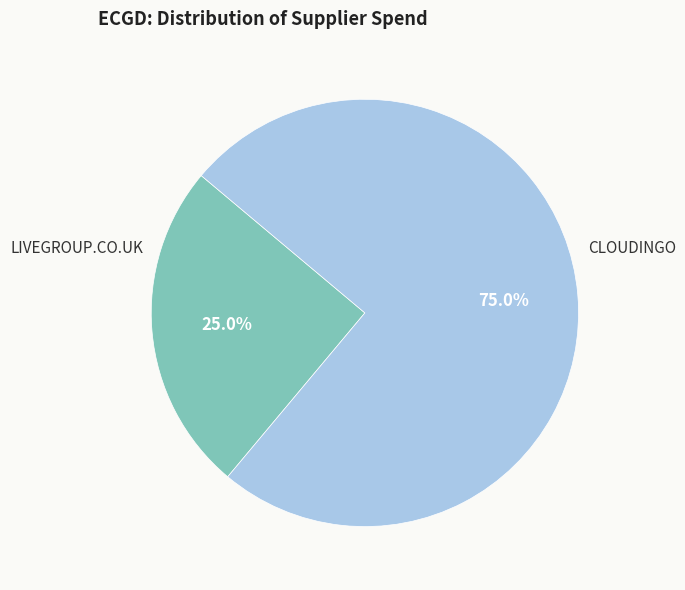

To the nearest percent, what percentage of the pie is CLOUDINGO?

75%